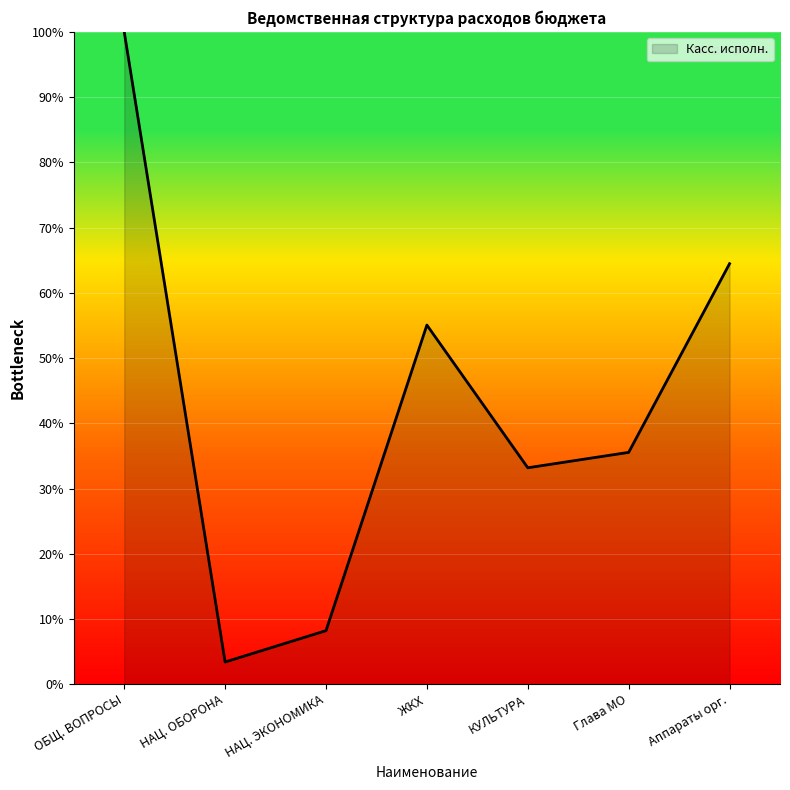

What is the difference between the second highest and second lowest values?

56.2